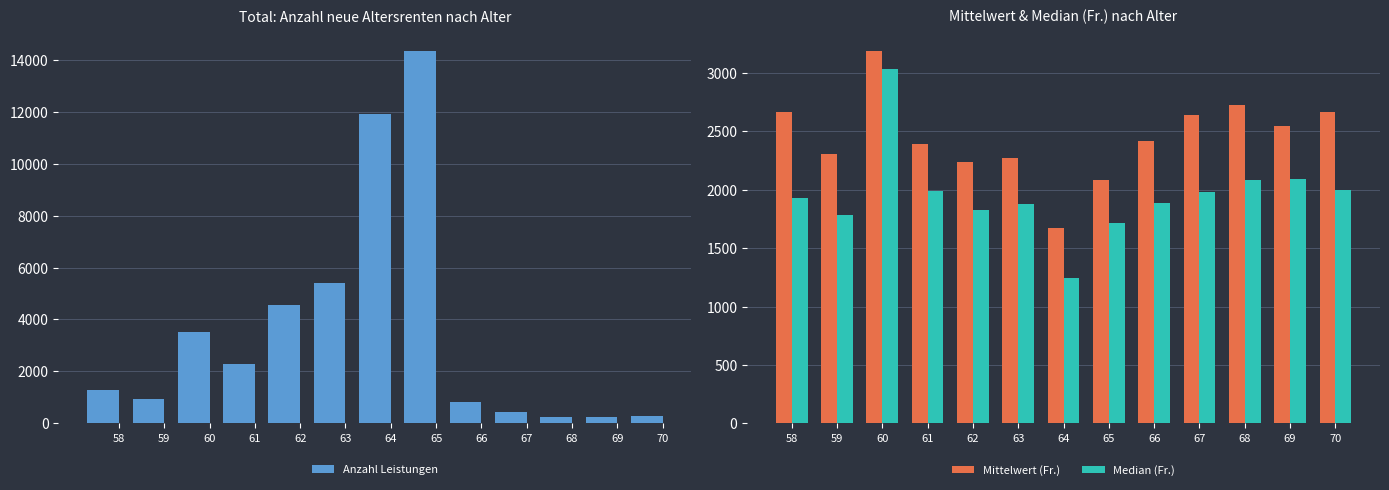

Reading left to right, extract all data points from this chart.

Anzahl Leistungen: 1280.0	936.0	3503.0	2268.0	4559.0	5407.0	11923.0	14349.0	818.0	426.0	263.0	251.0	291.0
Mittelwert (Fr.): 2662.9	2304.6	3190.5	2394.0	2241.6	2268.3	1676.6	2083.3	2416.1	2642.3	2726.3	2545.3	2665.2
Median (Fr.): 1933.0	1787.5	3034.7	1987.4	1825.5	1881.8	1244.0	1714.2	1889.3	1982.8	2086.3	2096.3	2000.0